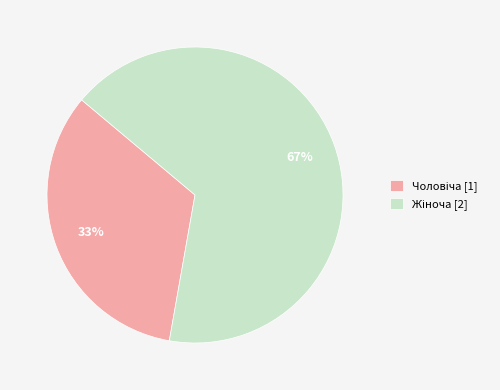

To the nearest percent, what is the average slice percentage?

50%